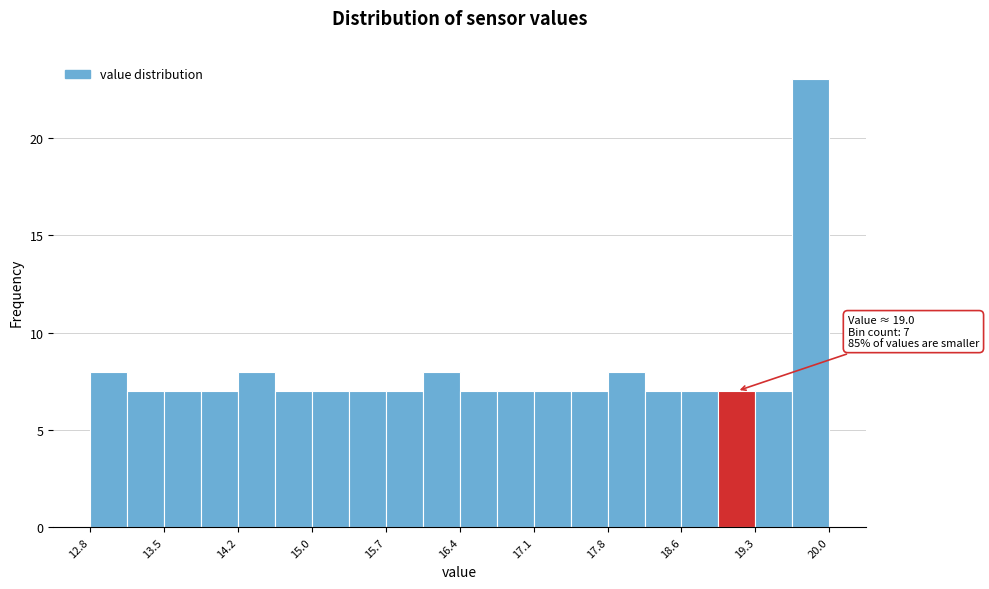

Read against the x-axis, roughly where is the centre of the tallest bar?

19.8